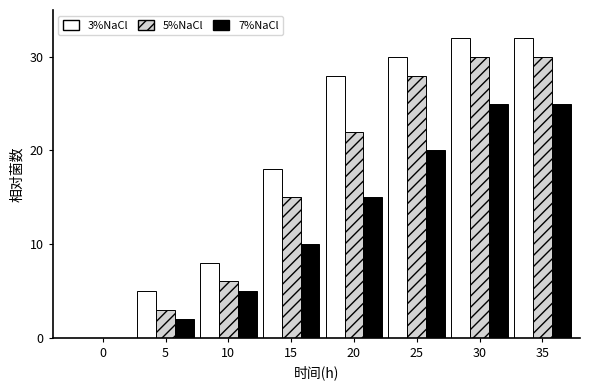

At which label is 3%NaCl closest to 16?

15